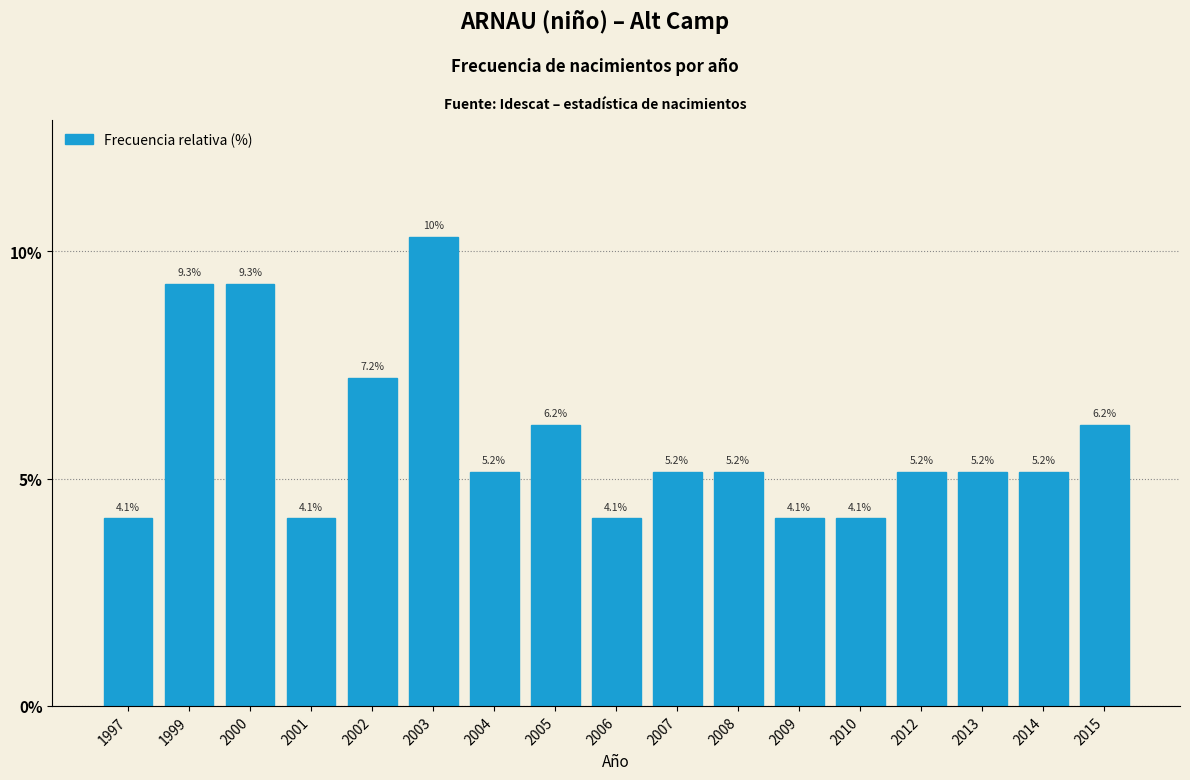

Reading right to left, list all the values displayed in this chart.

2015=6.2	2014=5.2	2013=5.2	2012=5.2	2010=4.1	2009=4.1	2008=5.2	2007=5.2	2006=4.1	2005=6.2	2004=5.2	2003=10.3	2002=7.2	2001=4.1	2000=9.3	1999=9.3	1997=4.1